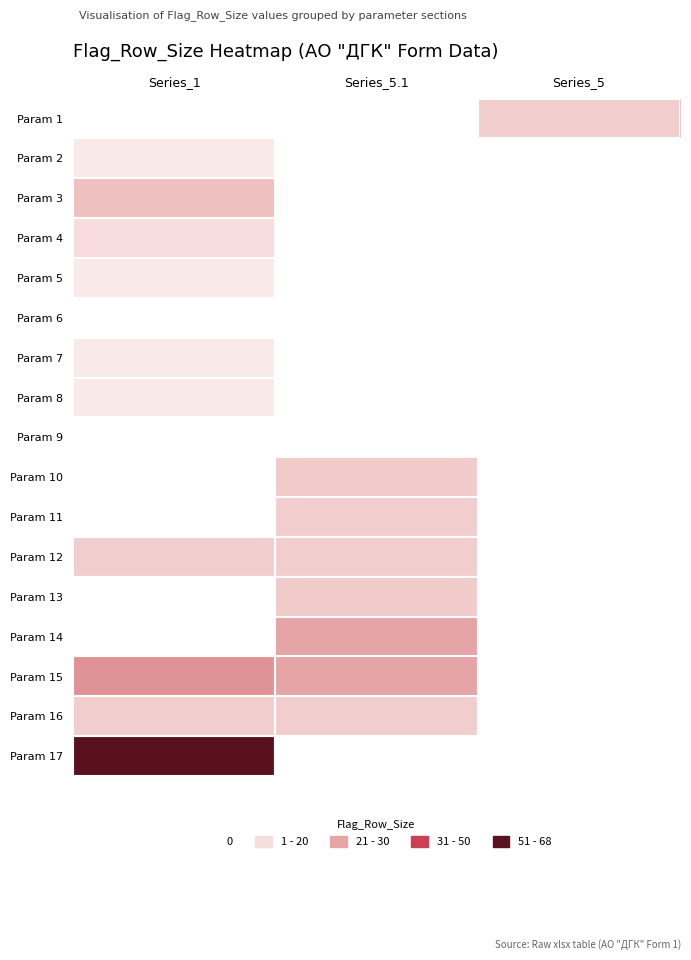

What is the difference between the highest and lowest values at Series_1?

68